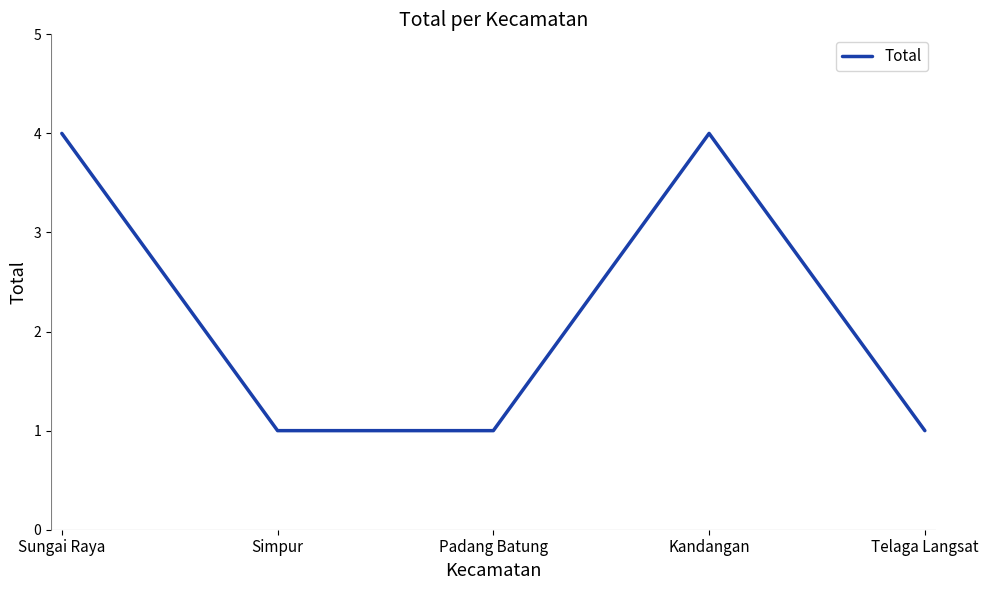

True or false: the data shows 7 at Kandangan.

False